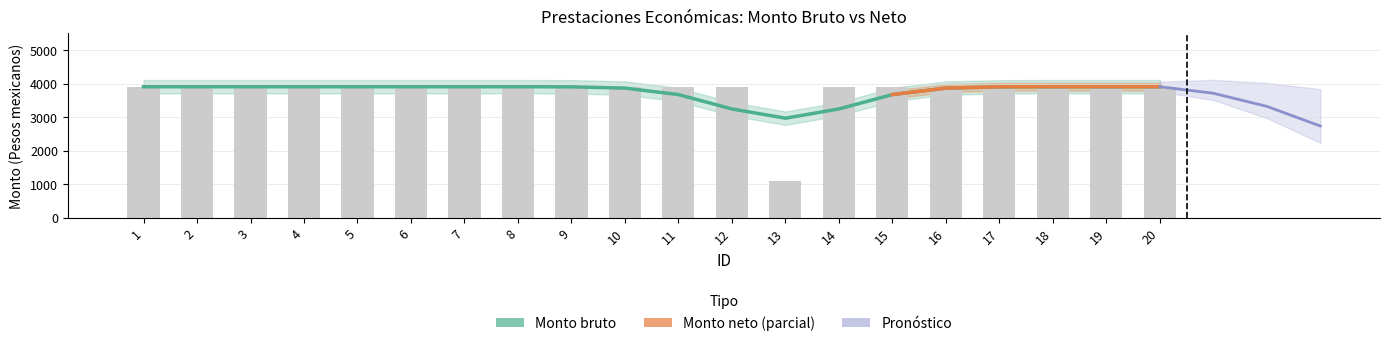

The chart shows a value of 3908.9 at 3. True or false?

True